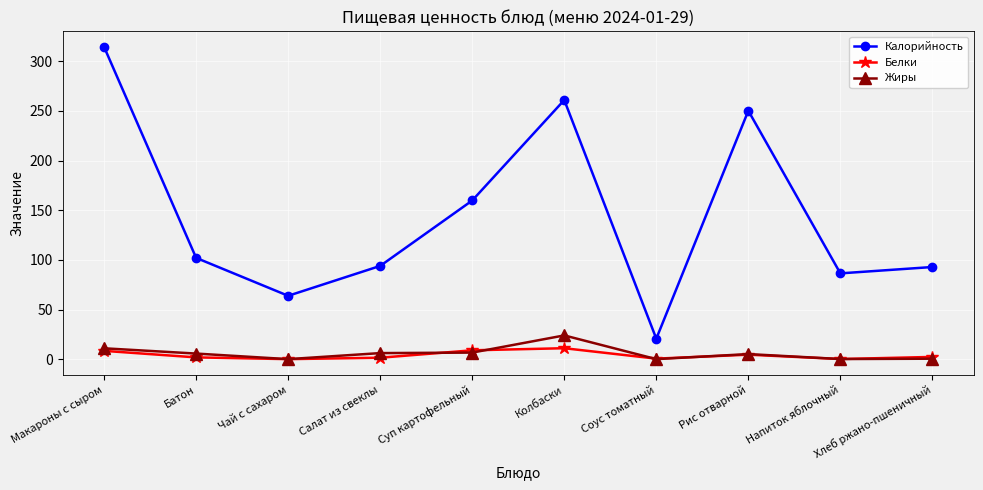

At which label does Калорийность reach its minimum?

Соус томатный